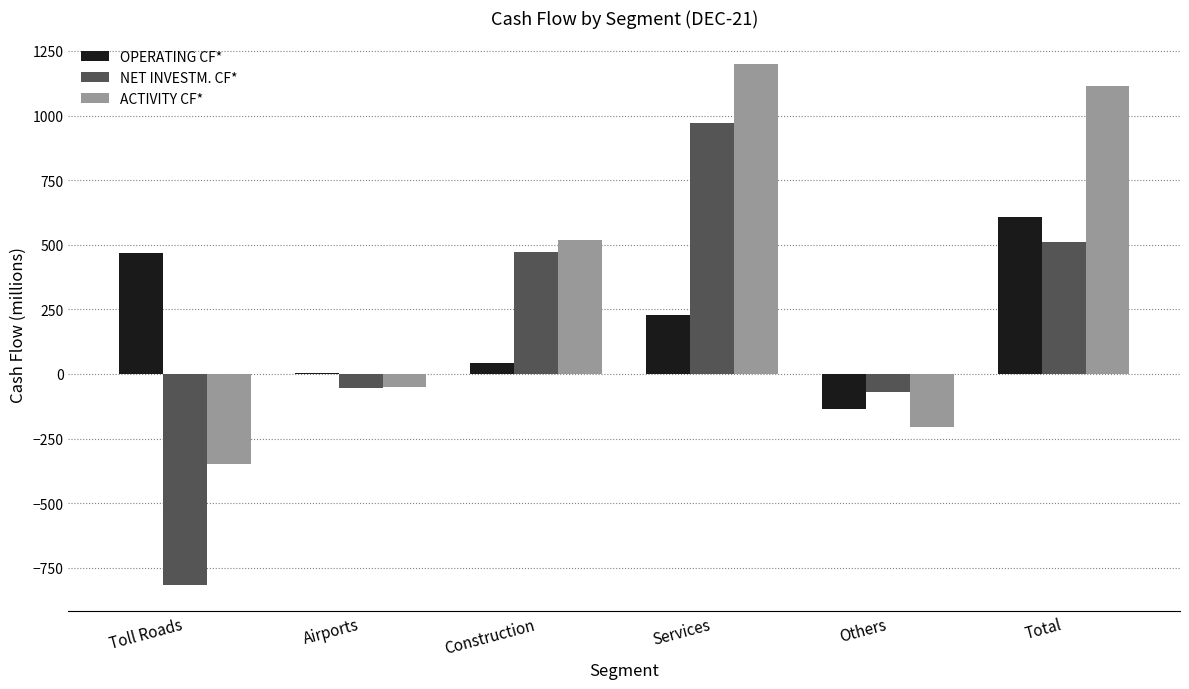

Which category has the highest value in the NET INVESTM. CF* series?

Services